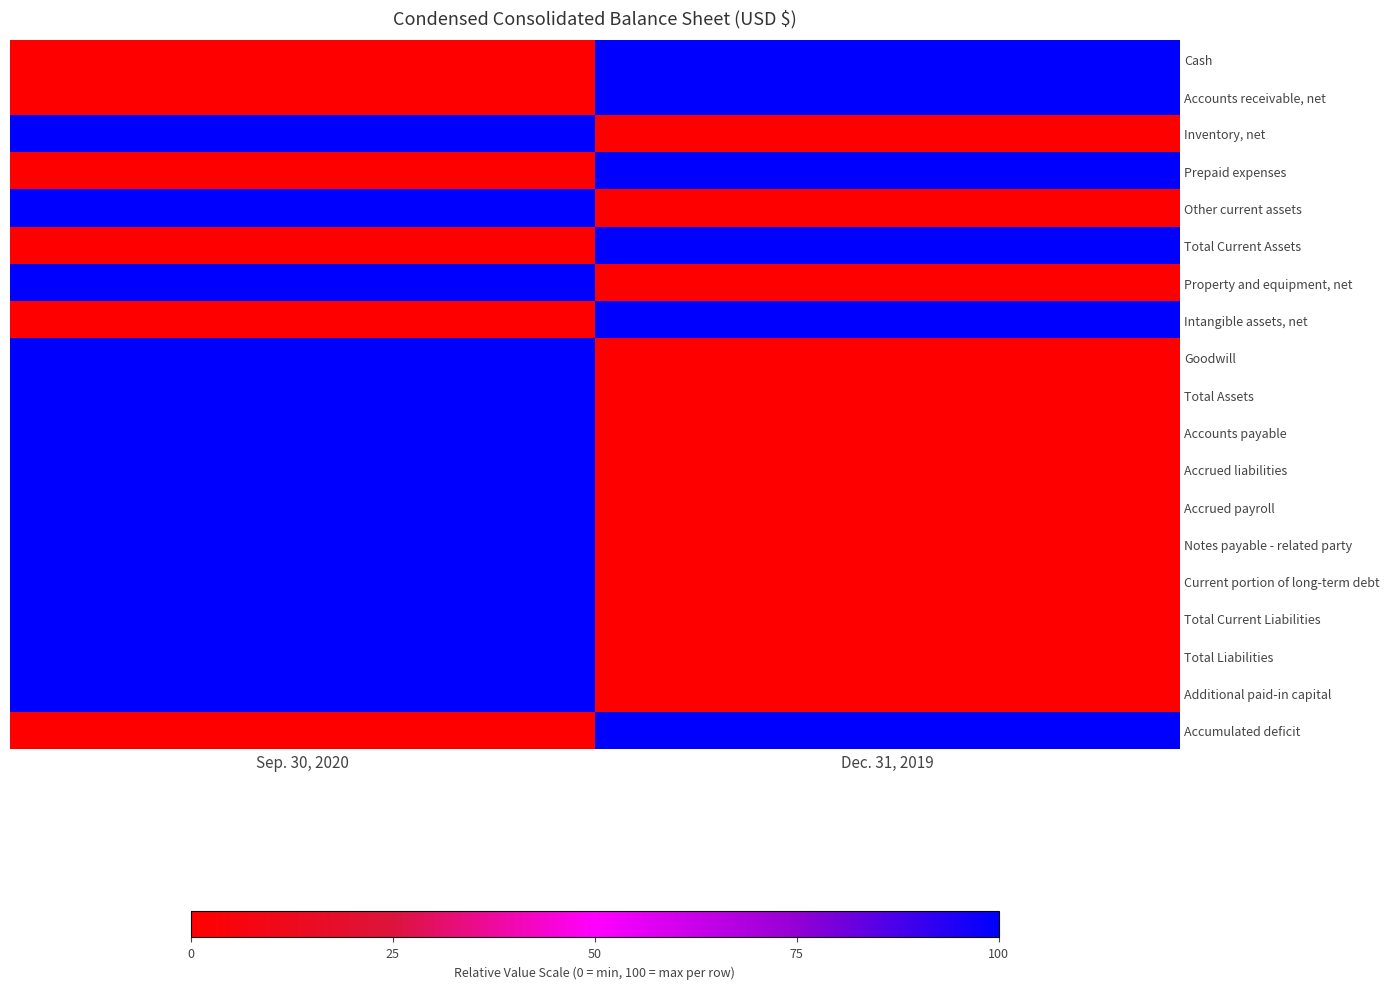

What is the greatest value displayed?

100